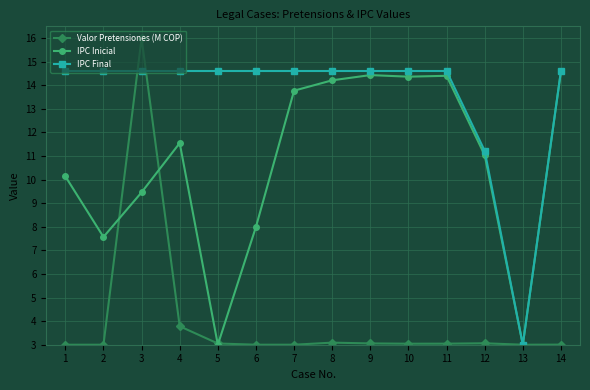

What is the total value across all series at 13?

9.0